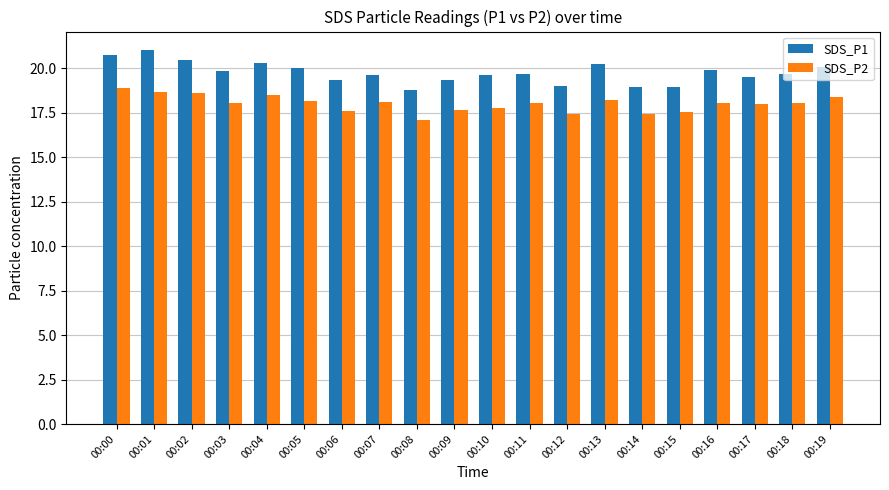

What are all the series names shown in the legend?

SDS_P1, SDS_P2